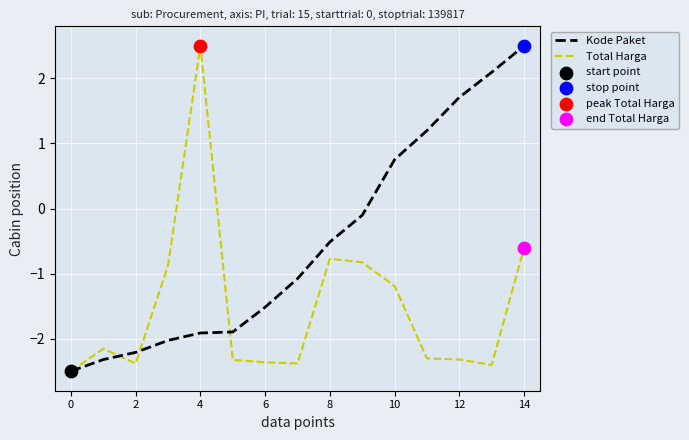

Rank the series by their average value, from lowest to highest.

Total Harga, Kode Paket